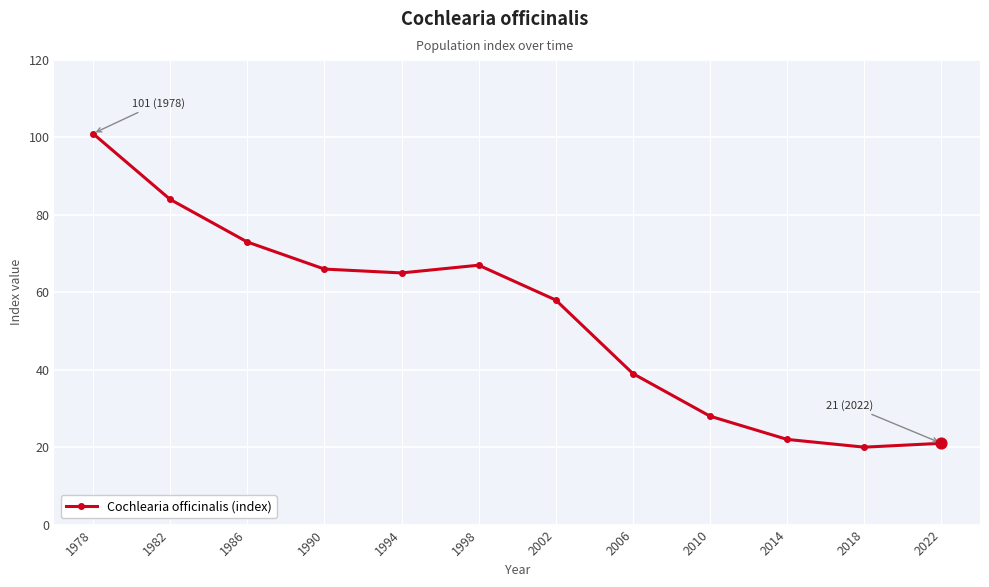

Between 2006 and 2022, which is larger?

2006